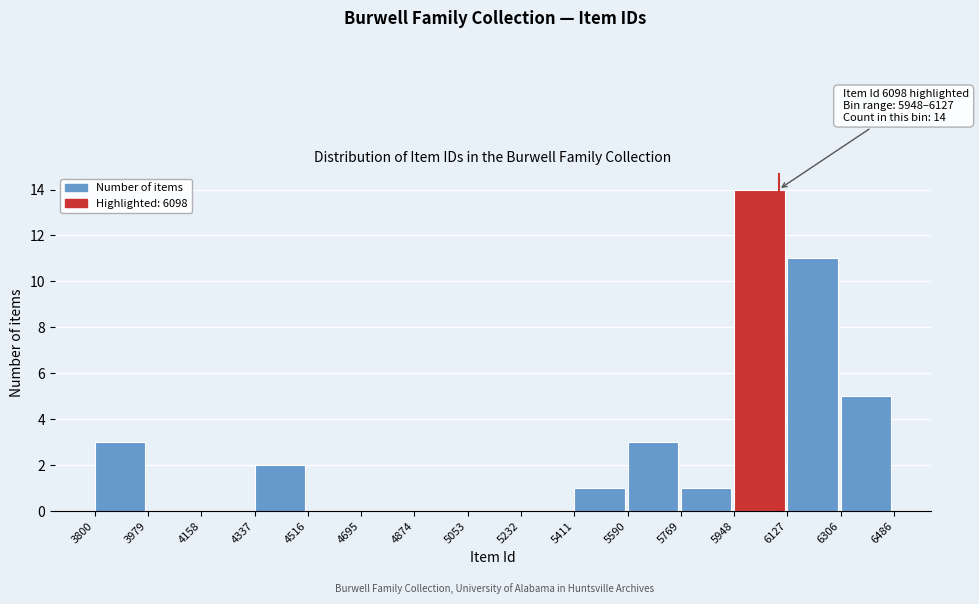

Which range on the x-axis has the tallest bar?

5948 to 6127